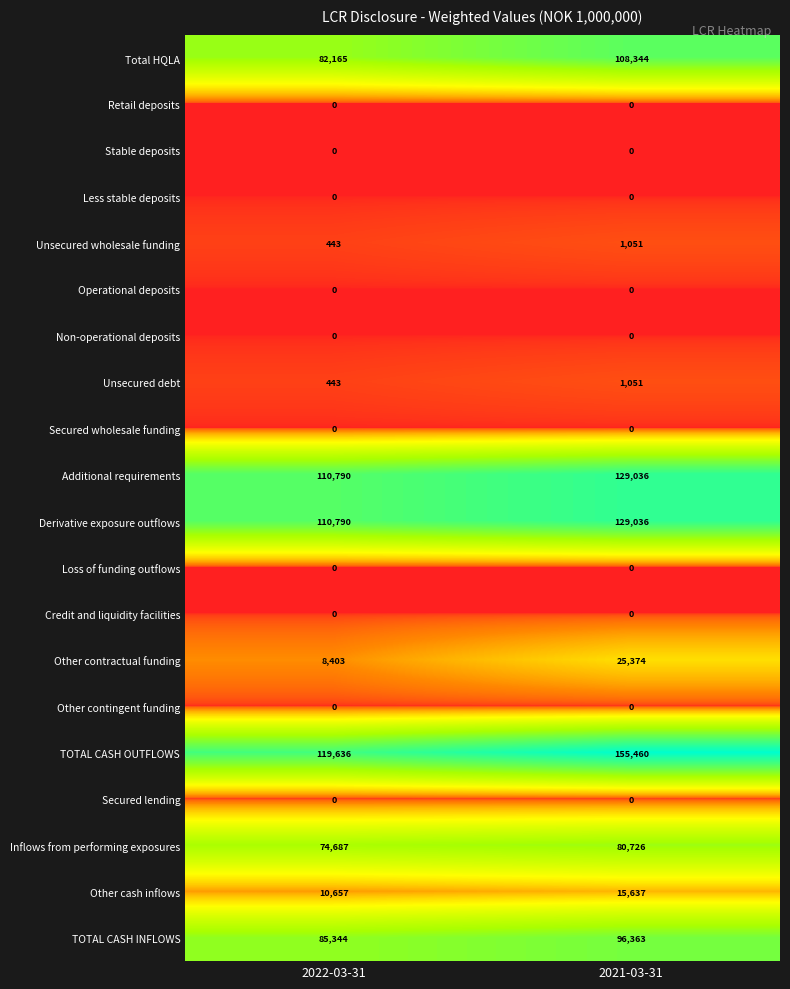

The Credit and liquidity facilities series shows 0 at 2022-03-31. True or false?

True